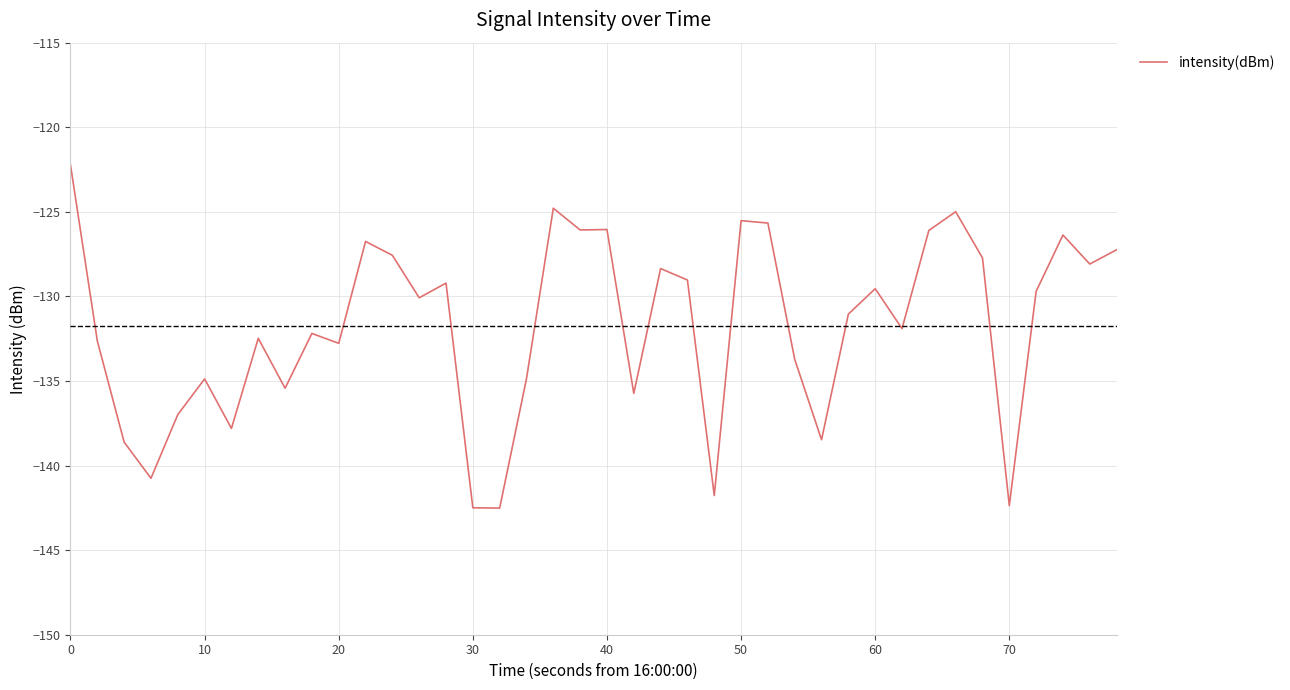

What is the difference between the maximum and minimum values?

20.3